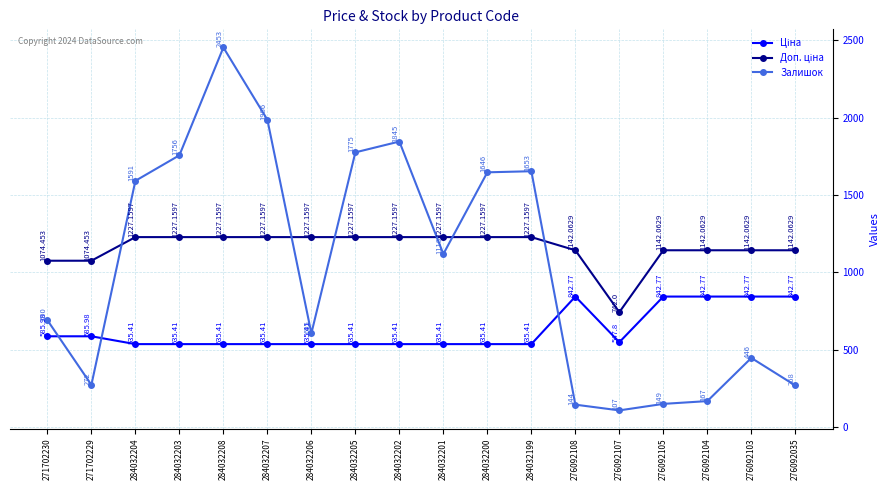

What is the average value of the Залишок series?

1037.3